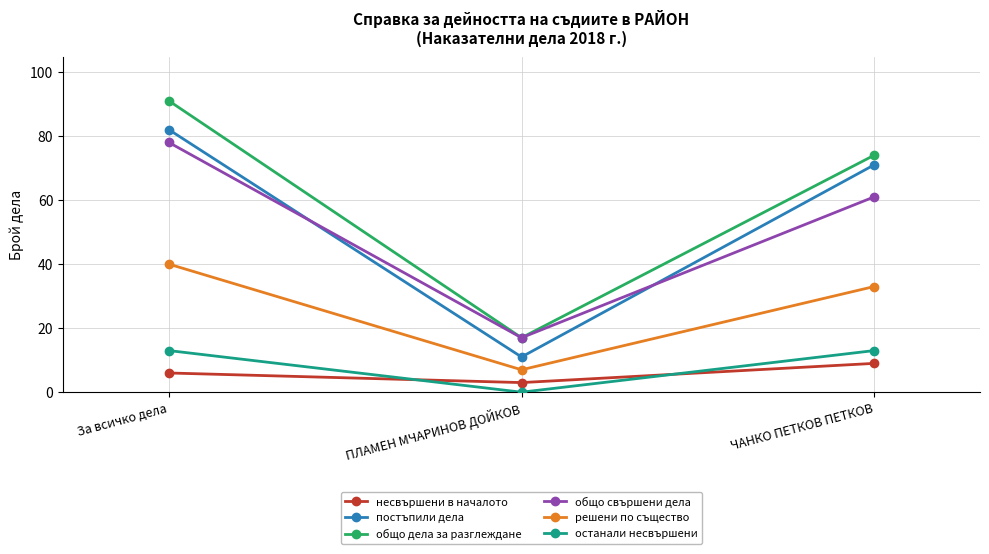

The value of решени по същество at ЧАНКО ПЕТКОВ ПЕТКОВ is 55. True or false?

False